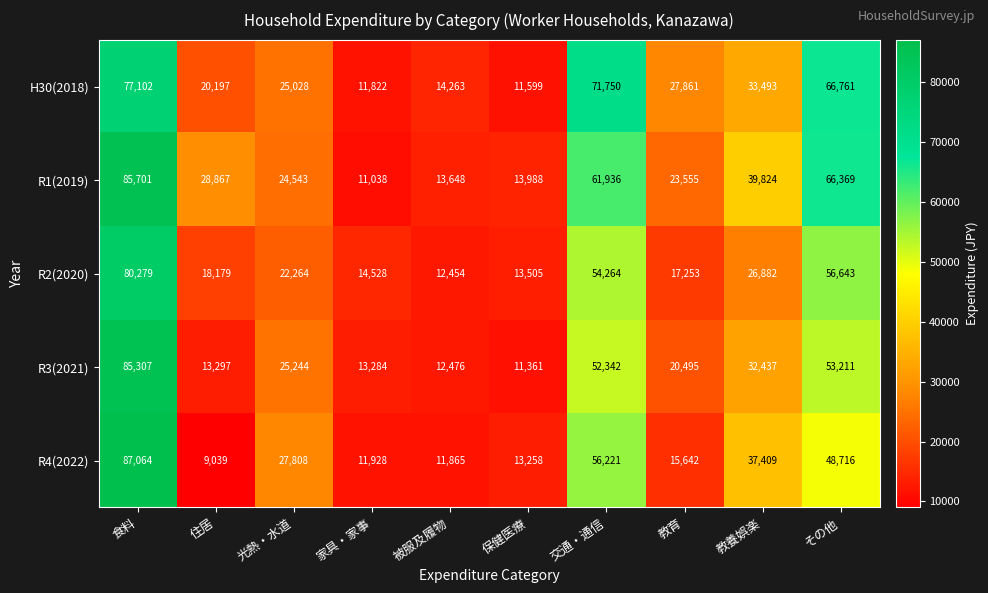

The H30(2018) series shows 4374 at 被服及履物. True or false?

False